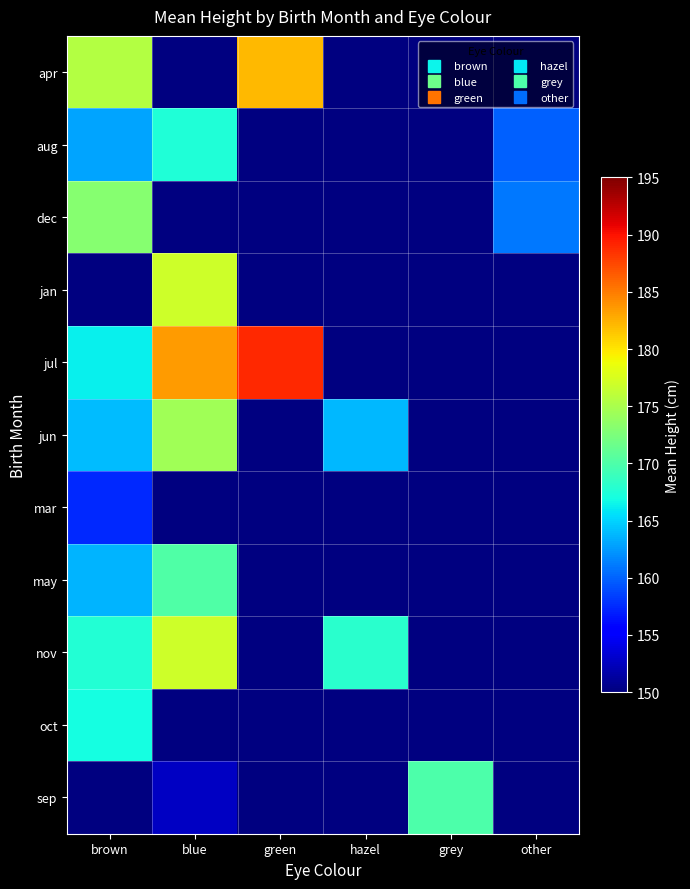

Which category has the lowest value across all series?

blue